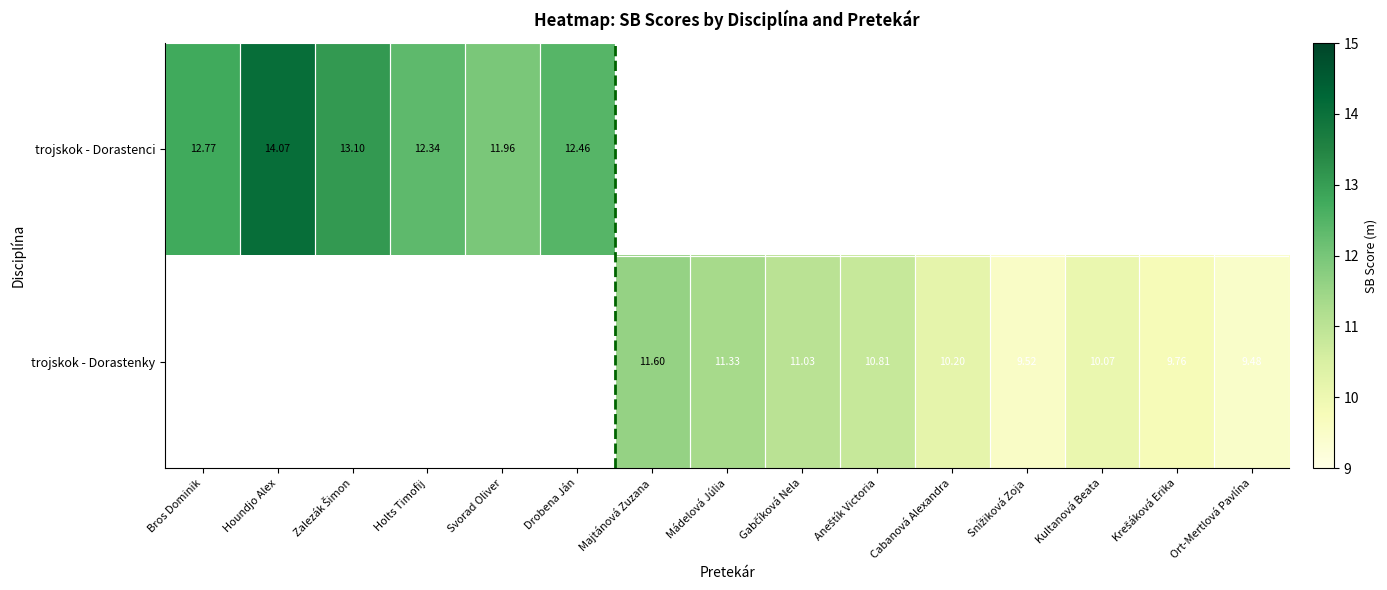

How many trojskok - Dorastenky values are between 11 and 12?

3